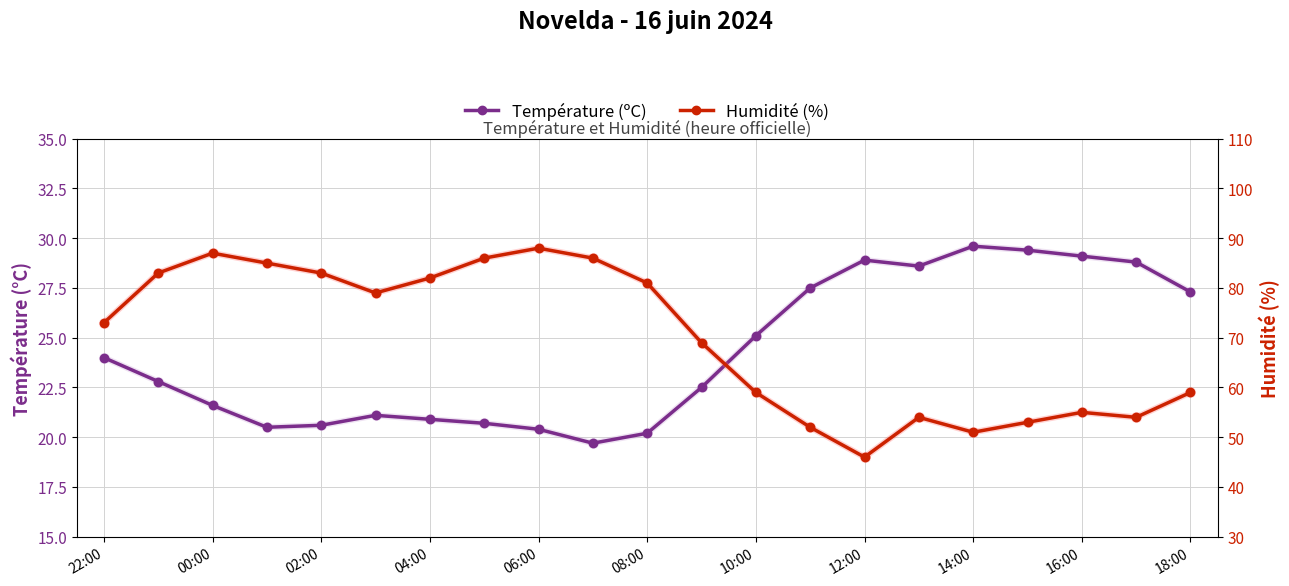

Rank the series at 08:00 from lowest to highest value.

Température (ºC), Humidité (%)